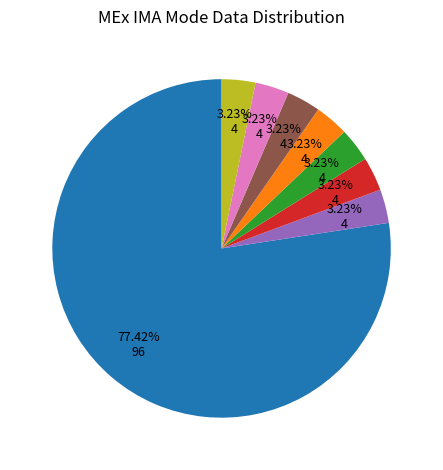

Is there a majority slice in this chart?

Yes